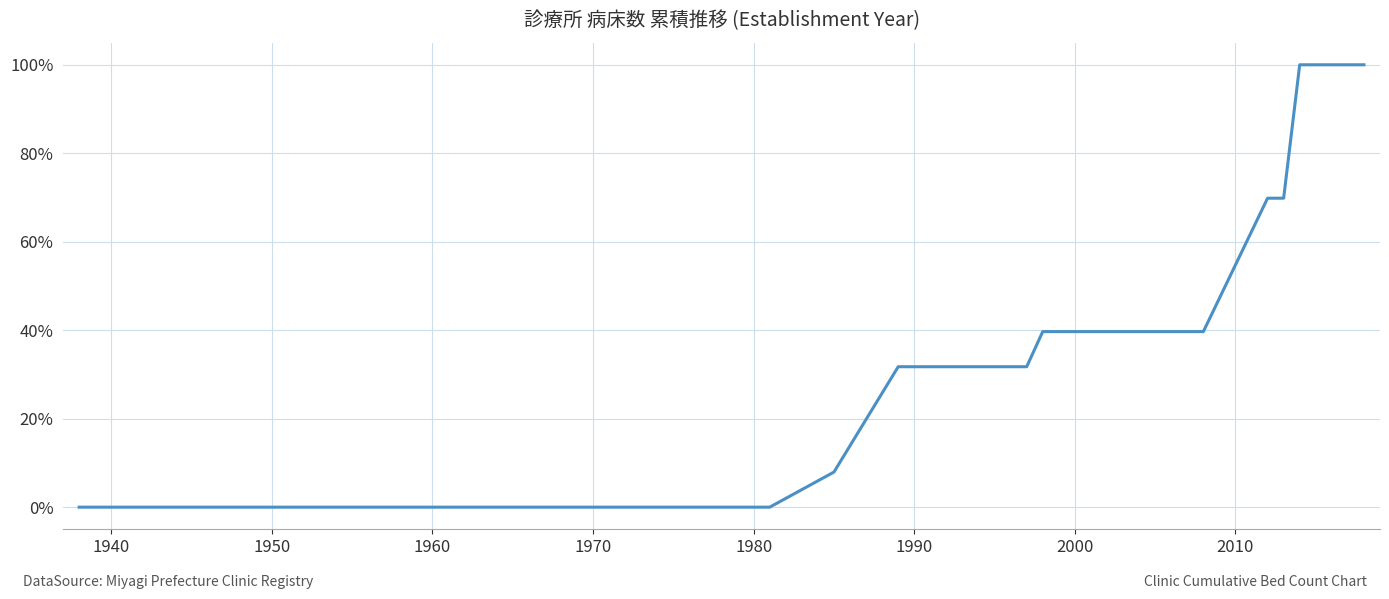

What is the difference between the maximum and minimum values?

100.0